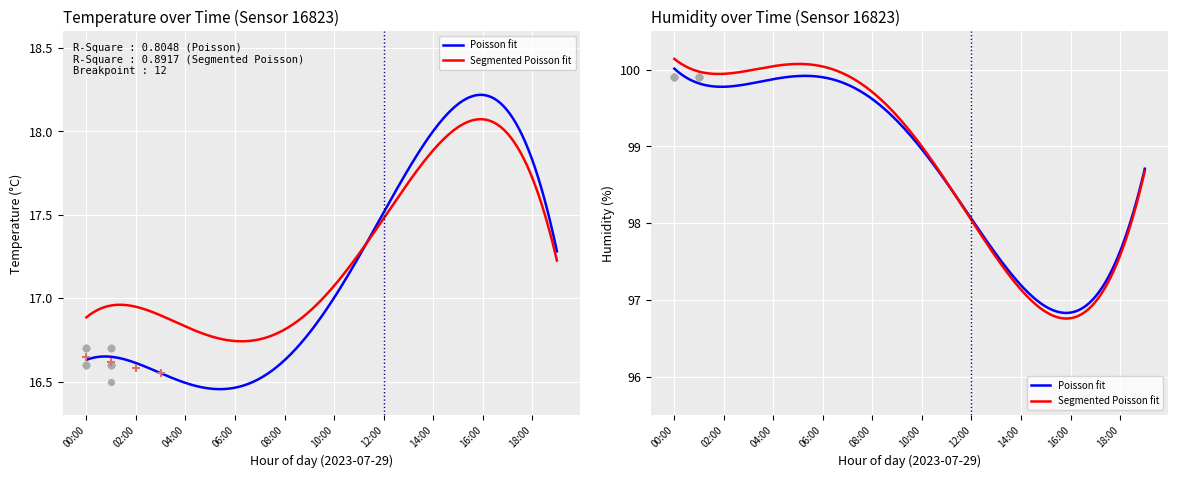

At how many categories does at least one series exceed 46?

20